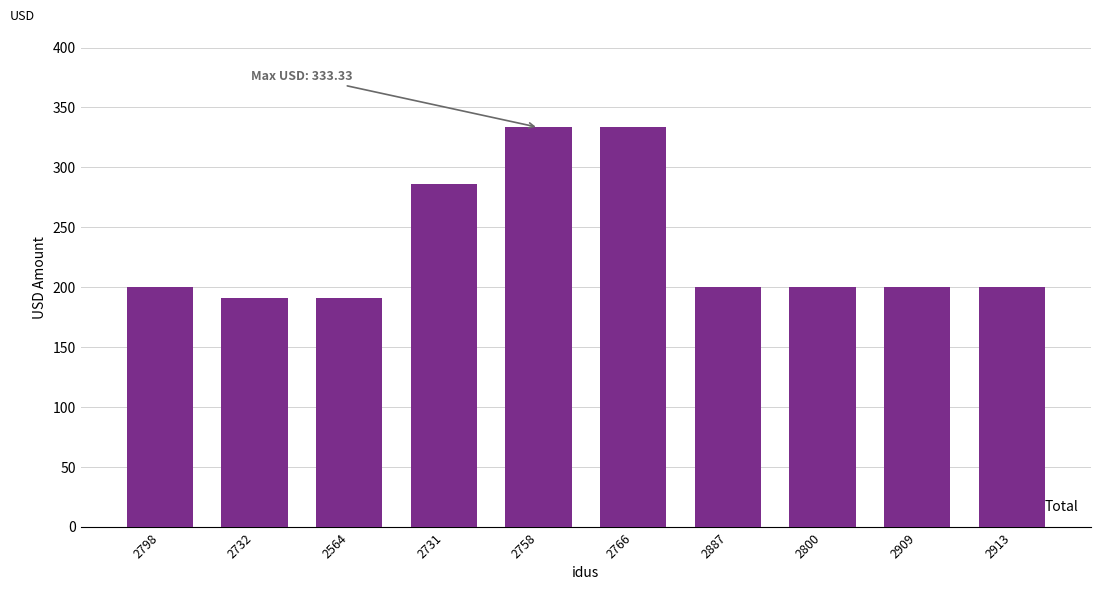

Reading left to right, transcribe all the data shown in this chart.

200.0	190.5	190.5	285.7	333.3	333.3	200.0	200.0	200.0	200.0